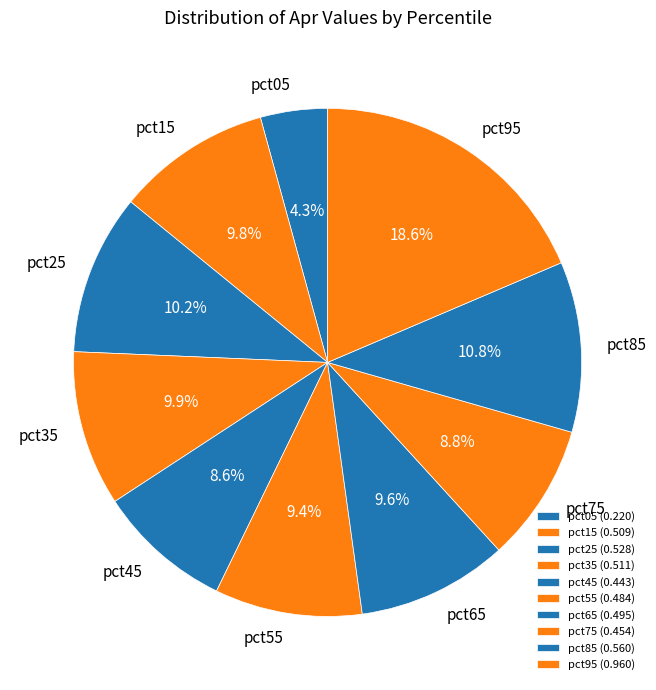

Between pct95 and pct65, which is larger?

pct95